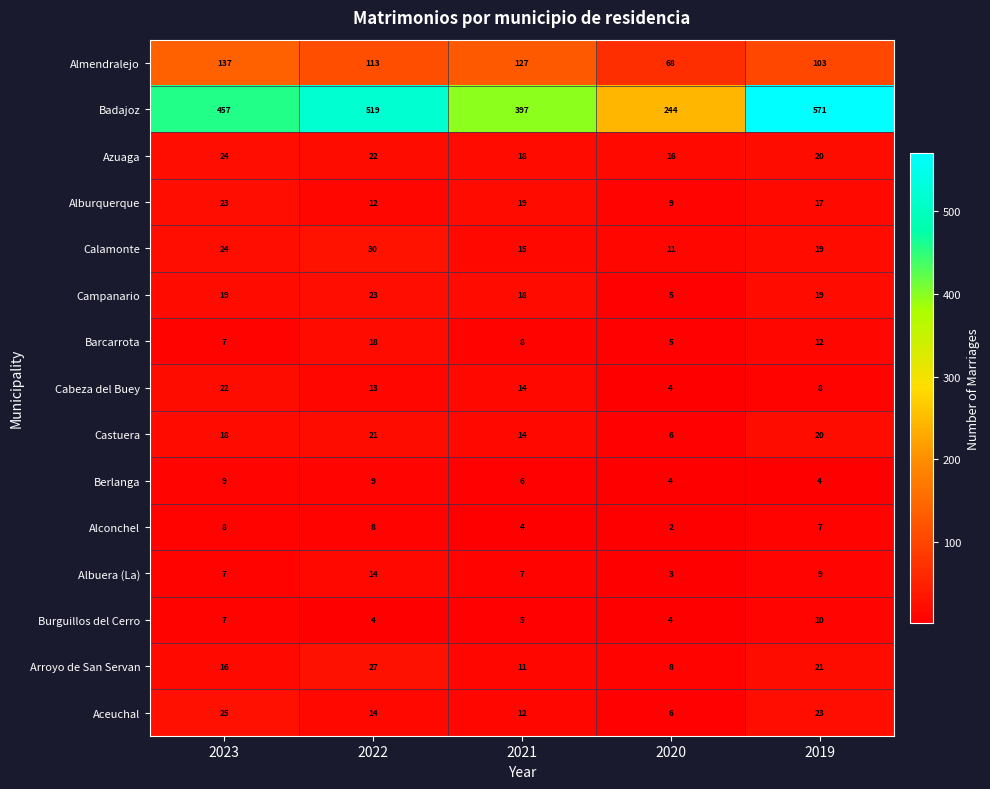

What is the difference between the maximum and minimum values in the Barcarrota series?

13